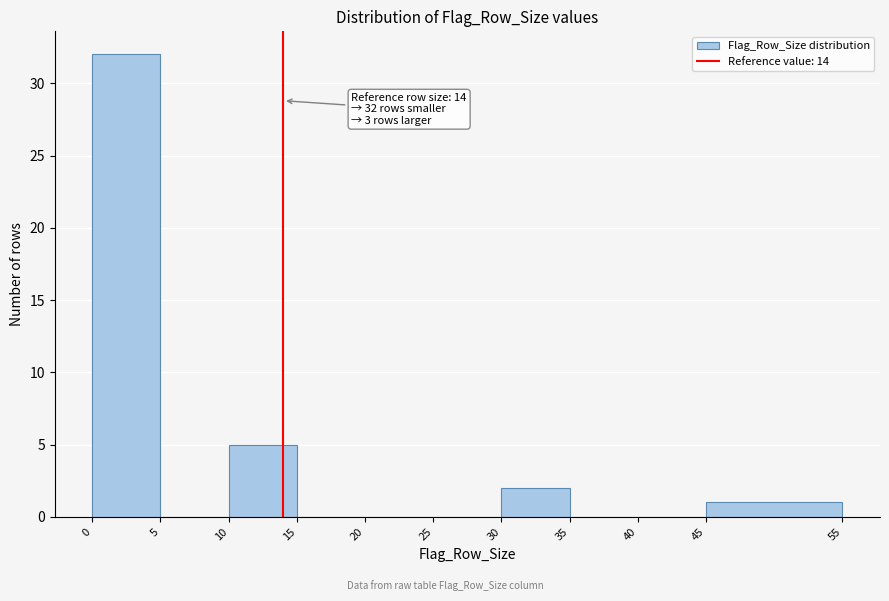

Over which range of the x-axis is the bar tallest?

0 to 5